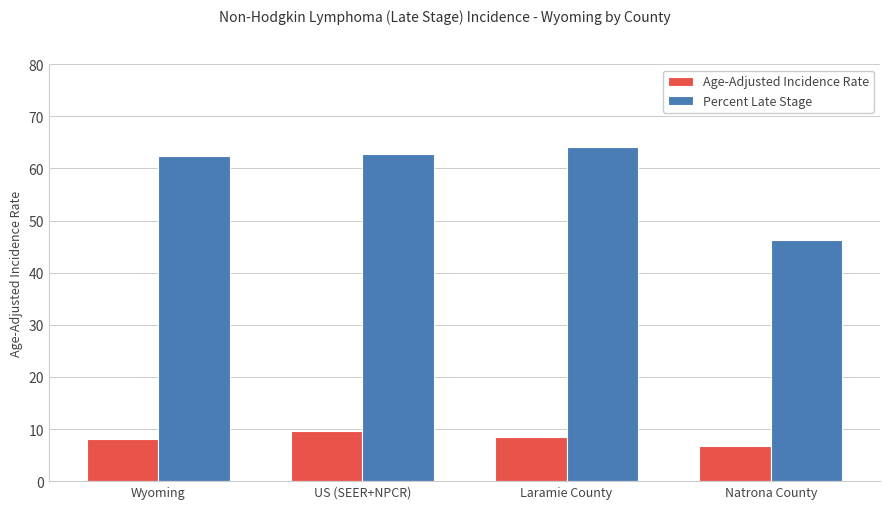

Does the chart contain stacked bars?

No